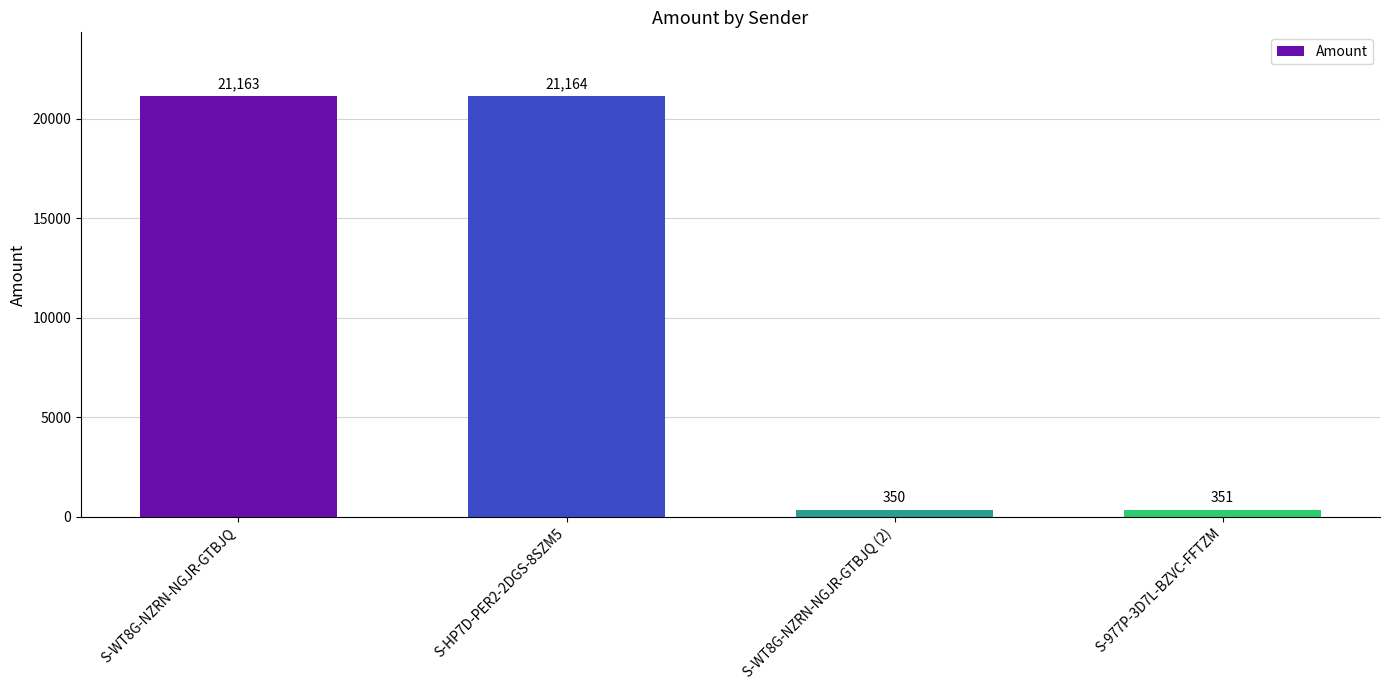

What is the smallest value displayed?

350